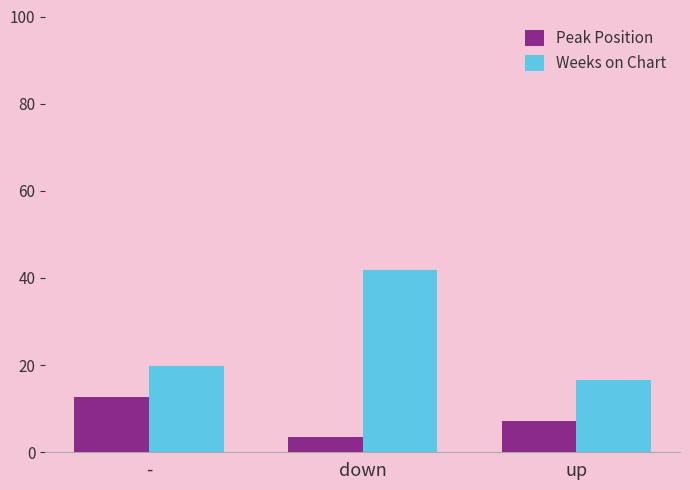

How many values in the Peak Position series are below 7?

1